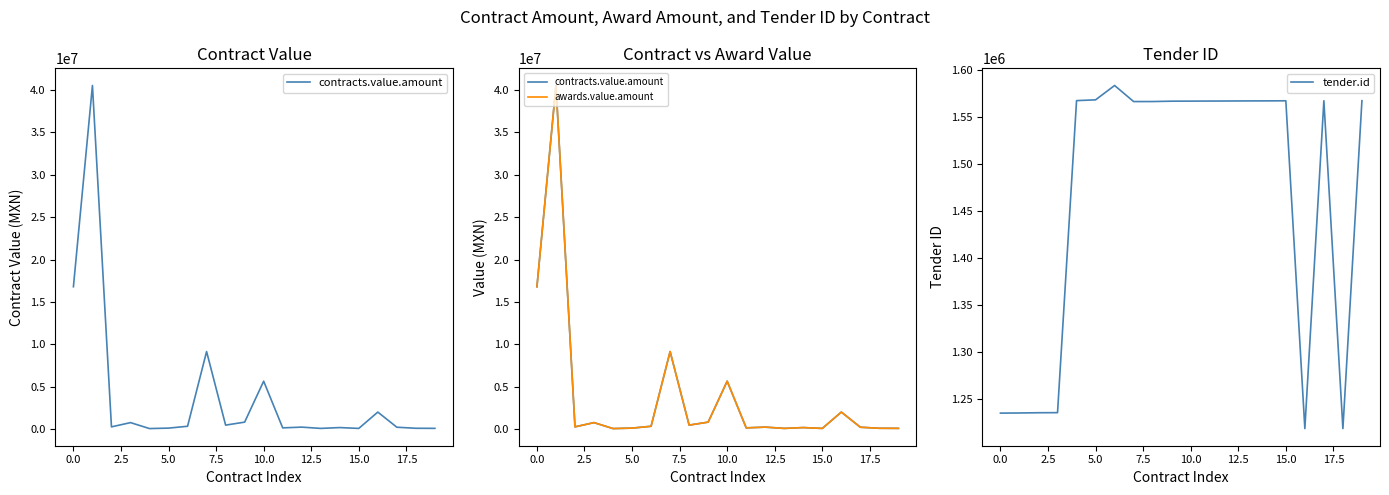

True or false: contracts.value.amount has more than 2 interior local peaks.

True